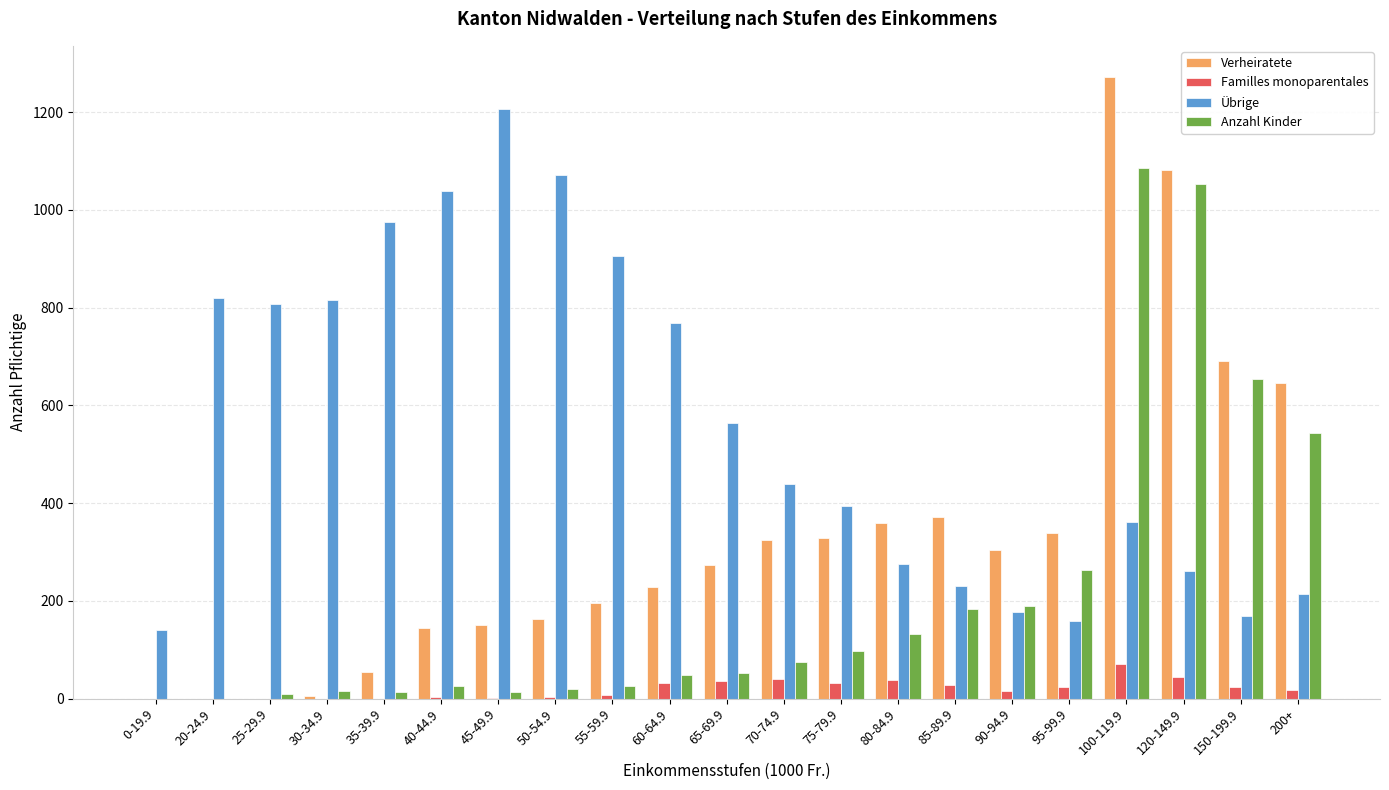

At which category does the chart reach its peak across all series?

100-119.9